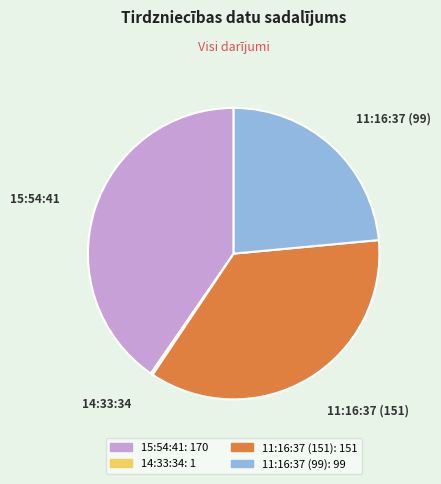

Is it true that 11:16:37 (99) is 24% of the pie?

True